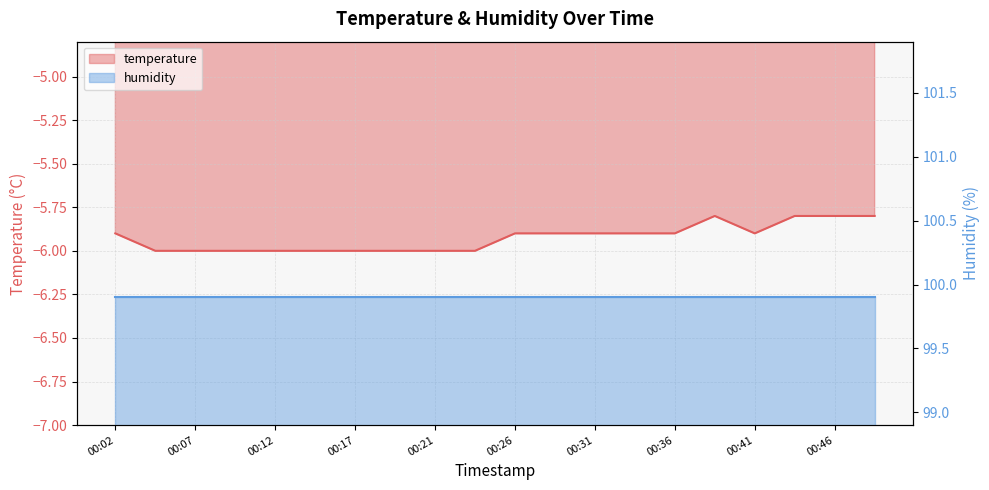

What is the value of the 5th point from the left?

-6.0